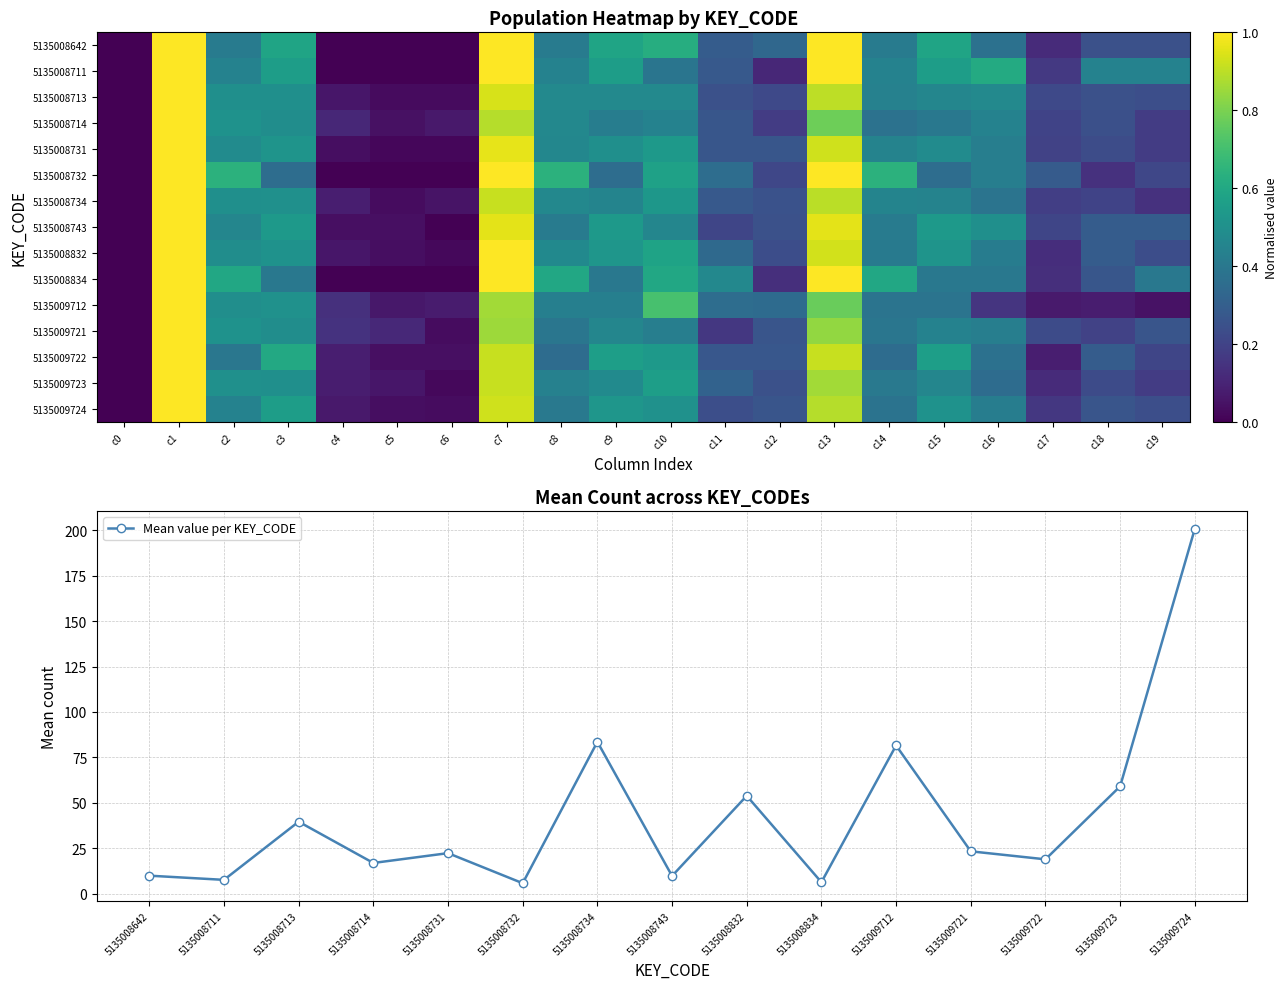

At which label does 5135008711 reach its minimum?

c0